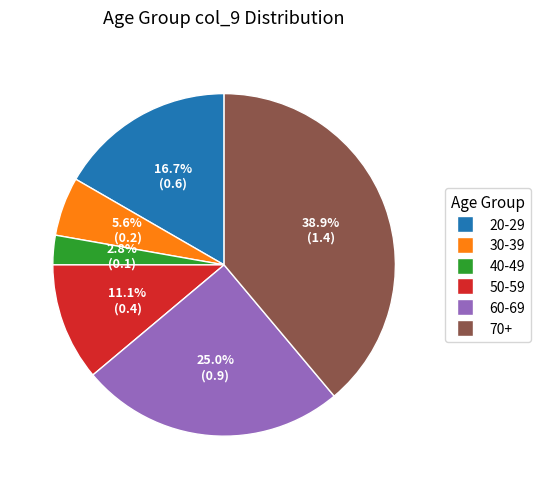

The 30-39 slice represents 22% of the pie. True or false?

False